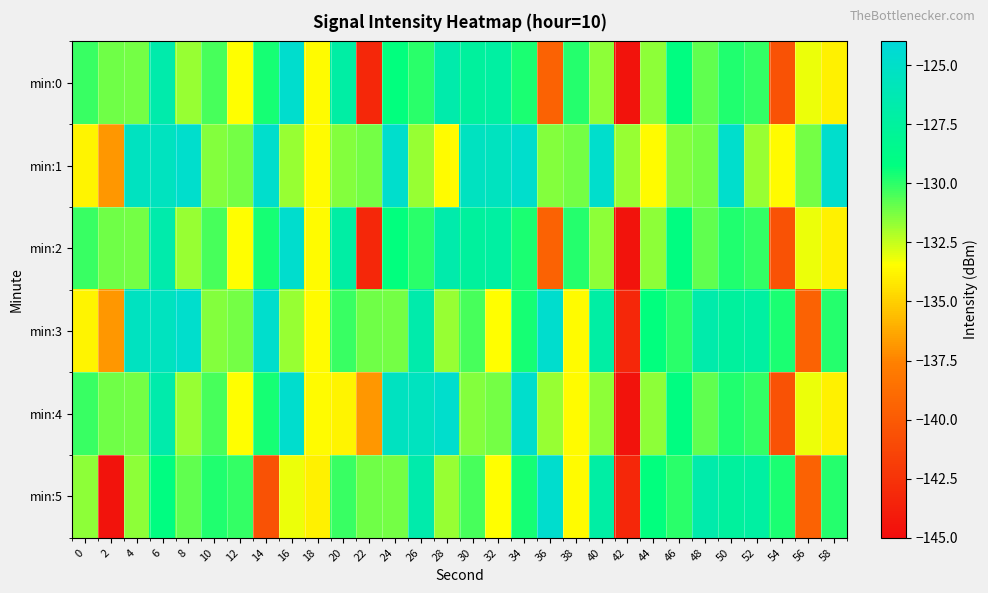

At which category is the sum across all series the highest?

6